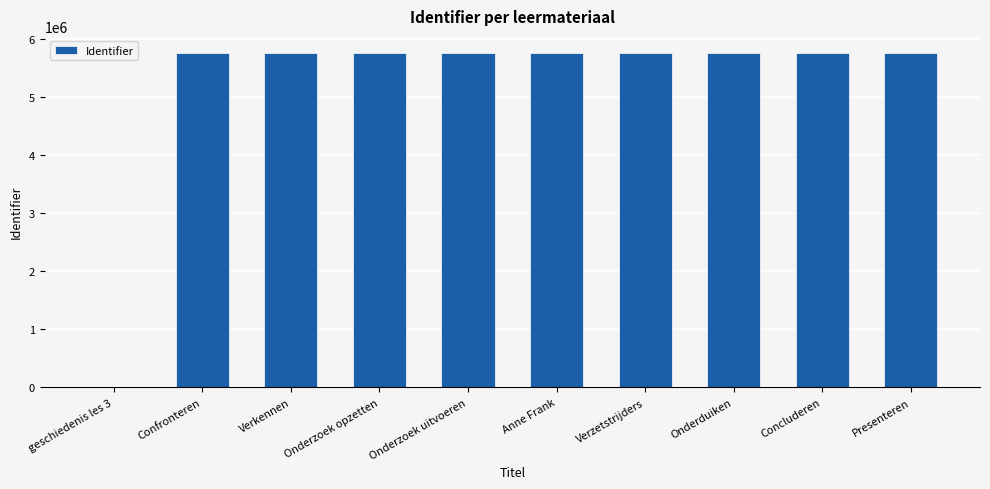

What is the change in value from Verkennen to Onderzoek uitvoeren?

+22